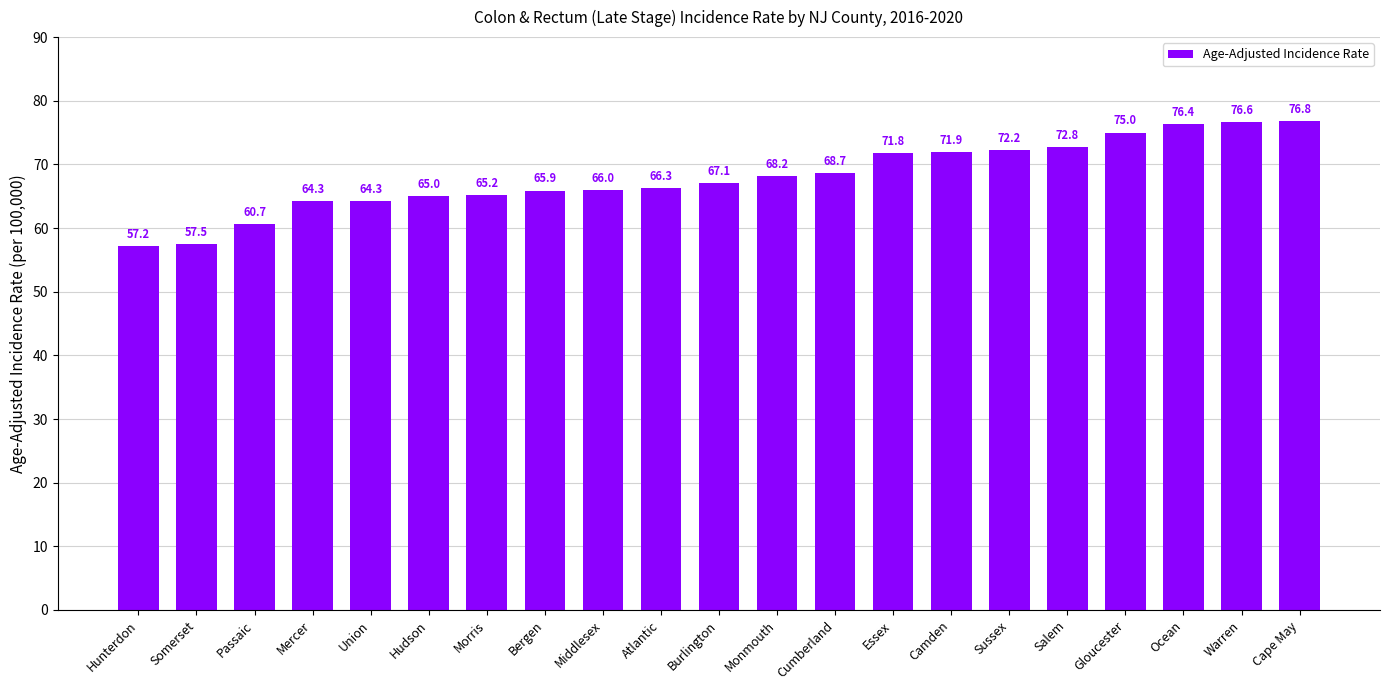

What is the label of the 1st bar from the right?

Cape May